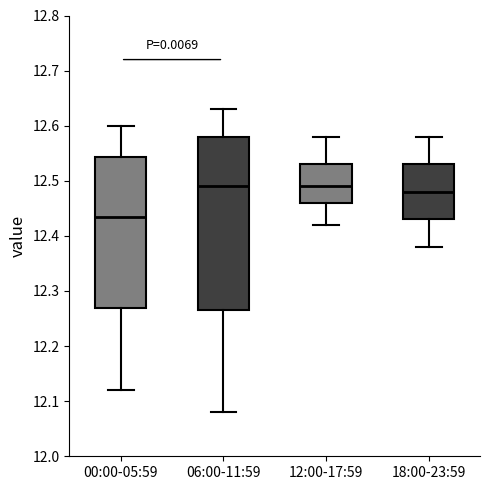

Reading left to right, transcribe this box plot: for each box, give where its median line is, the range the box spans, and where its two whiskers end, as read against the y-axis. The values are not printed on the chart, so give them approximately, as read against the axis.

00:00-05:59: median 12.44, box 12.27 to 12.54, whiskers 12.12 to 12.60
06:00-11:59: median 12.49, box 12.27 to 12.58, whiskers 12.08 to 12.63
12:00-17:59: median 12.49, box 12.46 to 12.53, whiskers 12.42 to 12.58
18:00-23:59: median 12.48, box 12.43 to 12.53, whiskers 12.38 to 12.58